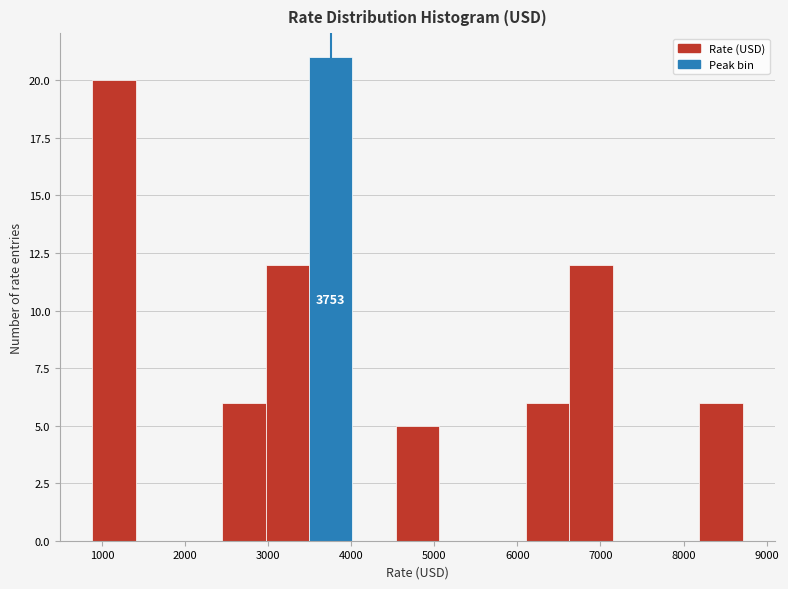

Which range on the x-axis has the tallest bar?

3500 to 4000